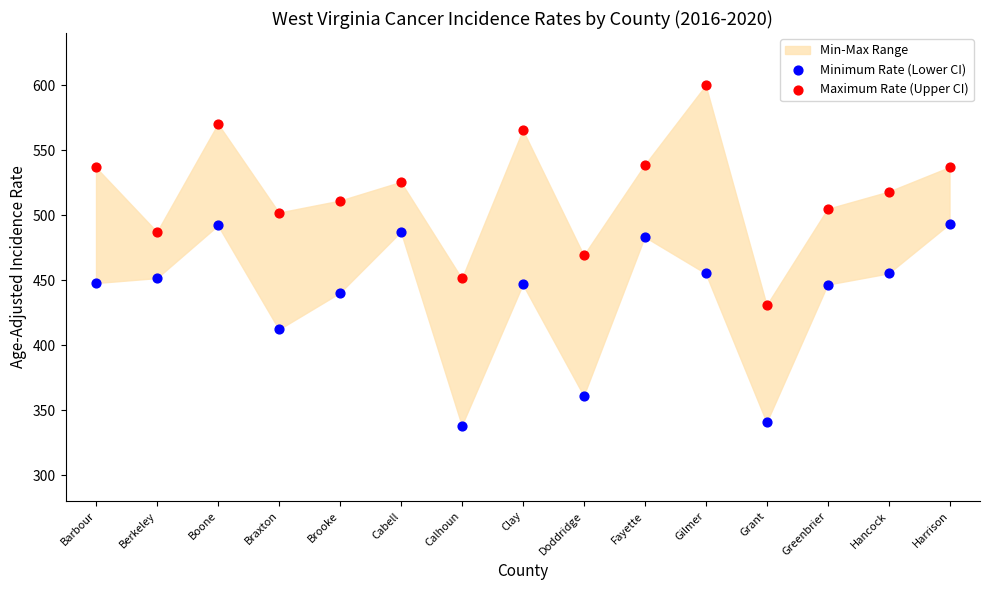

Which series contains the lowest Y value?

Minimum Rate (Lower CI)